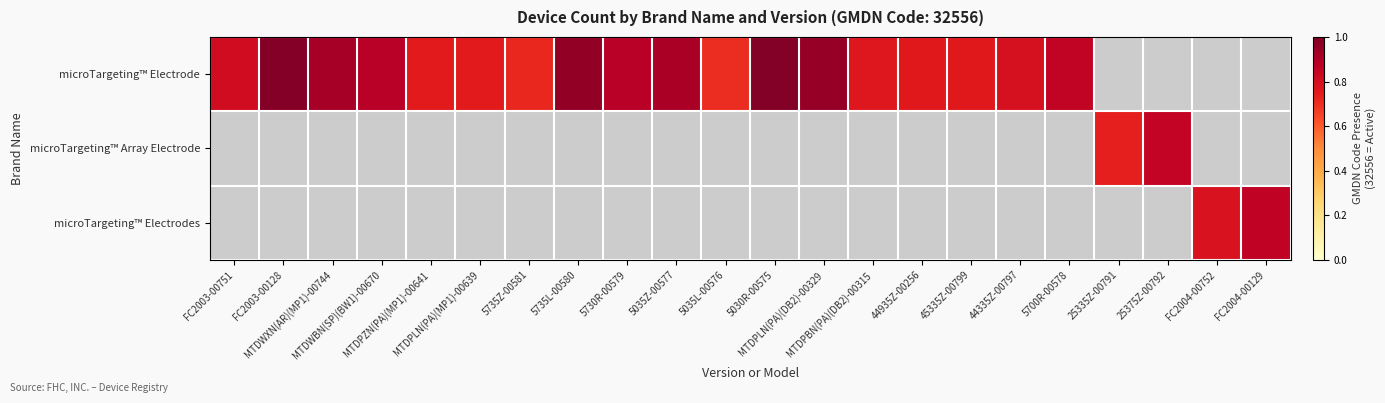

Which series has the largest range (max minus min)?

microTargeting™ Electrode